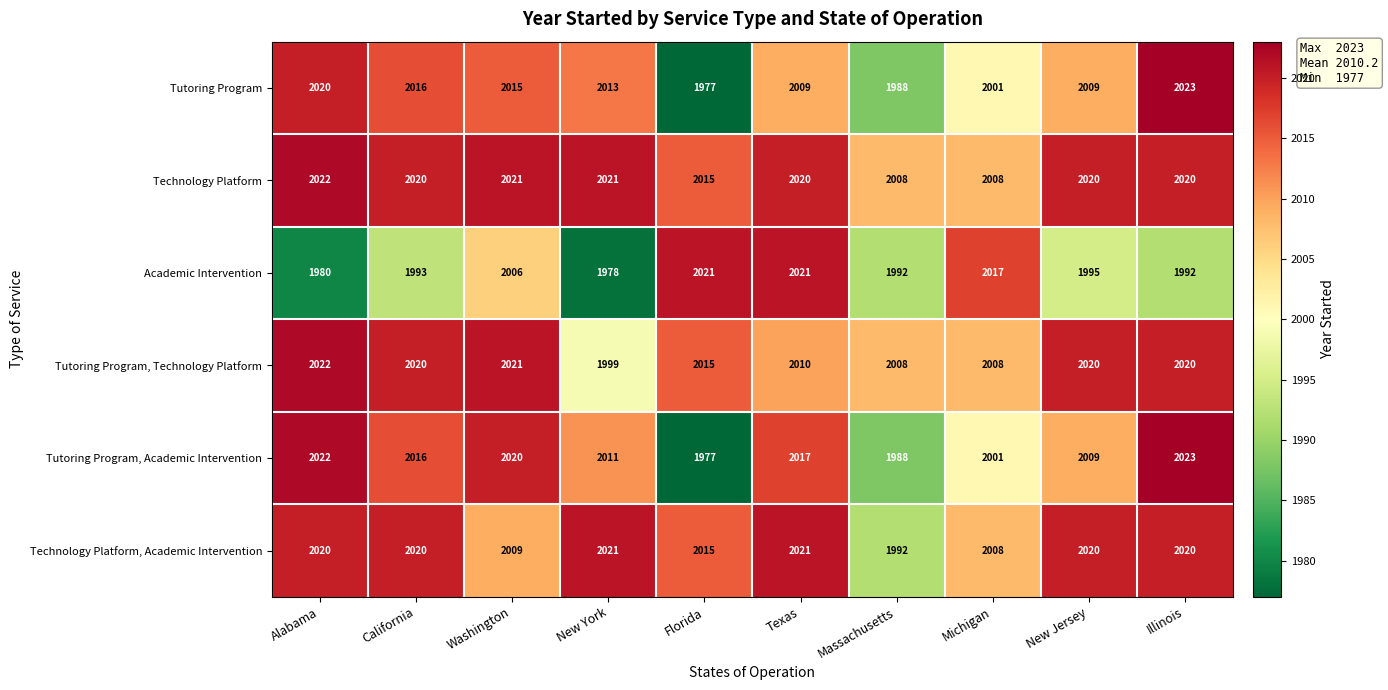

What is the difference between the maximum and second lowest values in the Academic Intervention series?

41